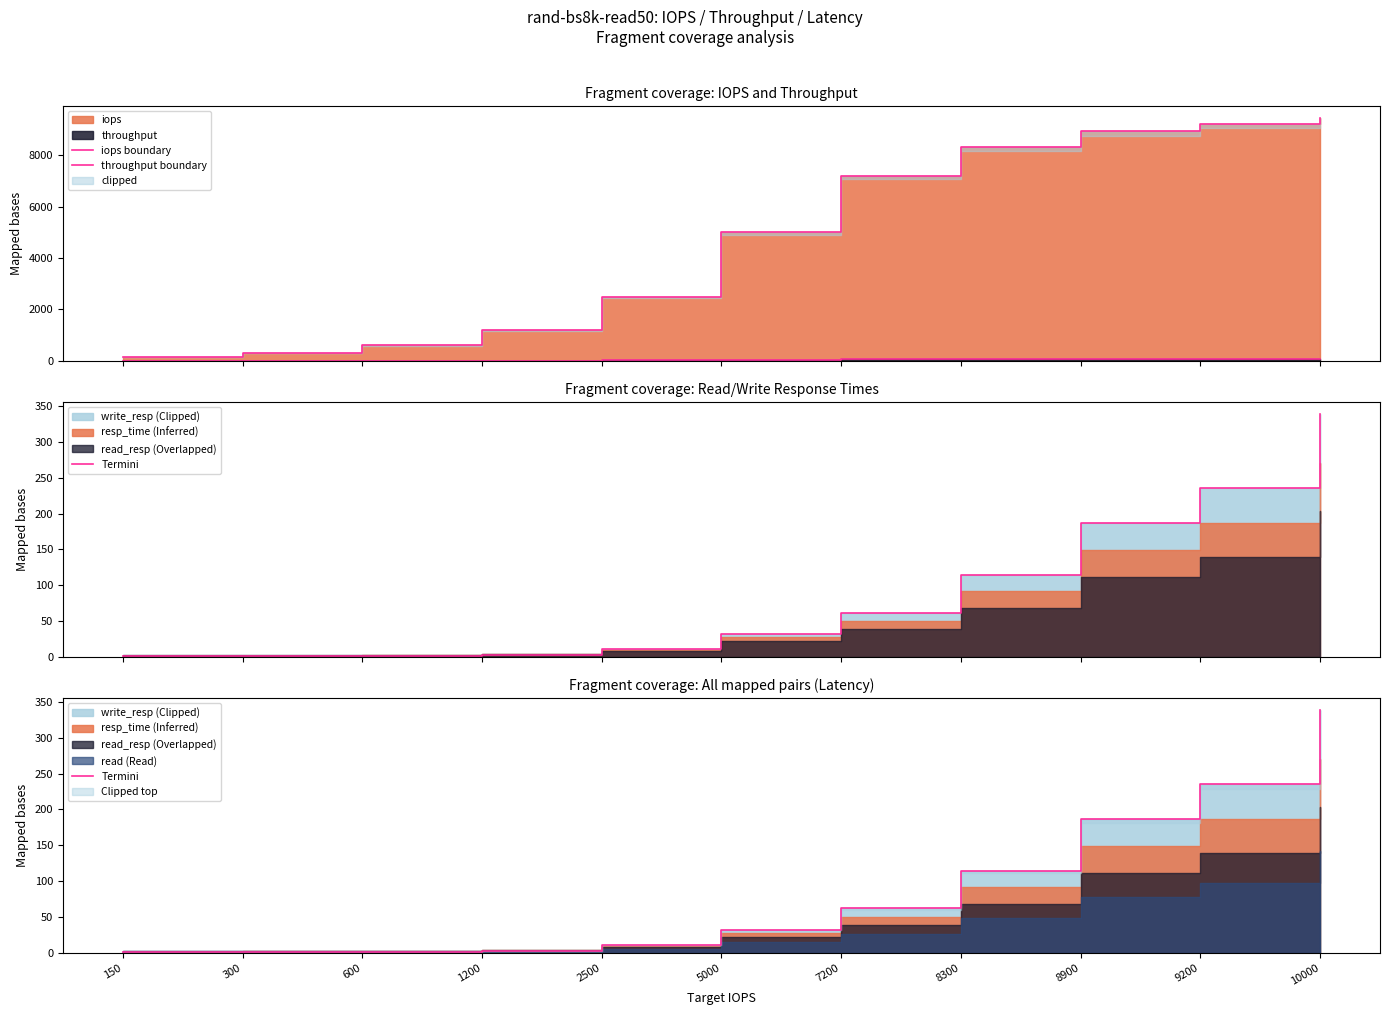

True or false: iops boundary has more than 2 interior local peaks.

False